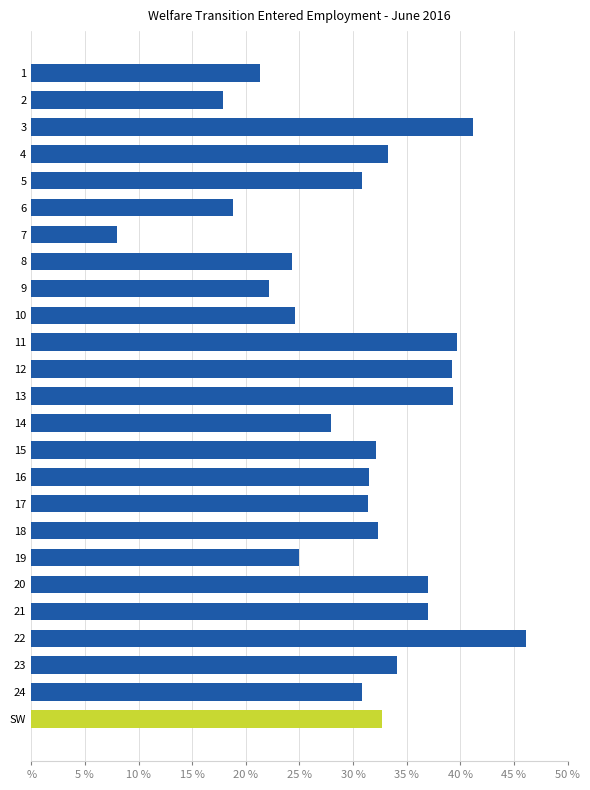

How many values are below 31?

11